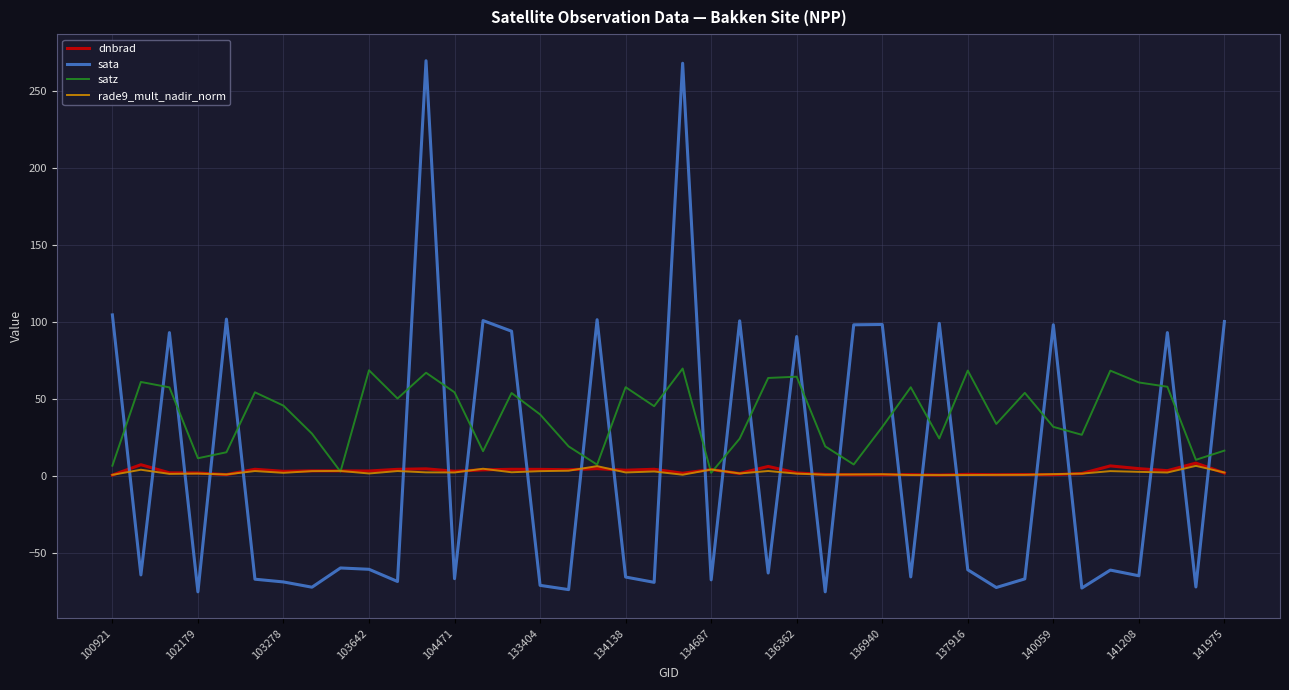

Which series has the largest range (max minus min)?

sata